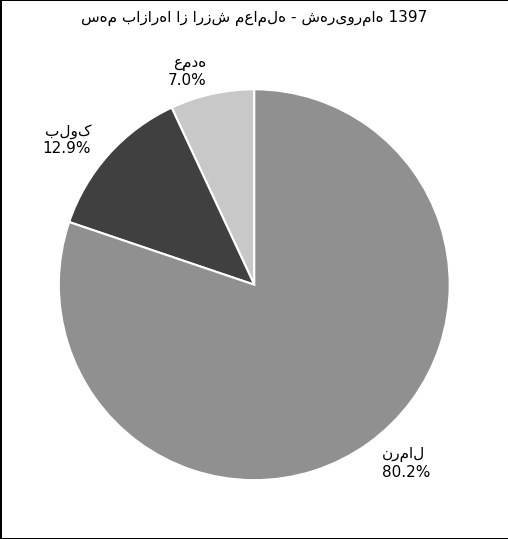

Is there a majority slice in this chart?

Yes